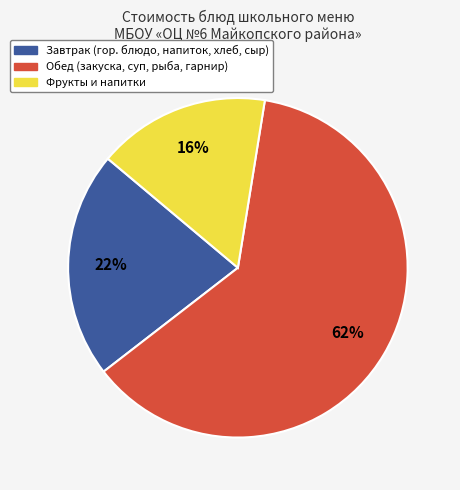

Does any single category account for the majority?

Yes